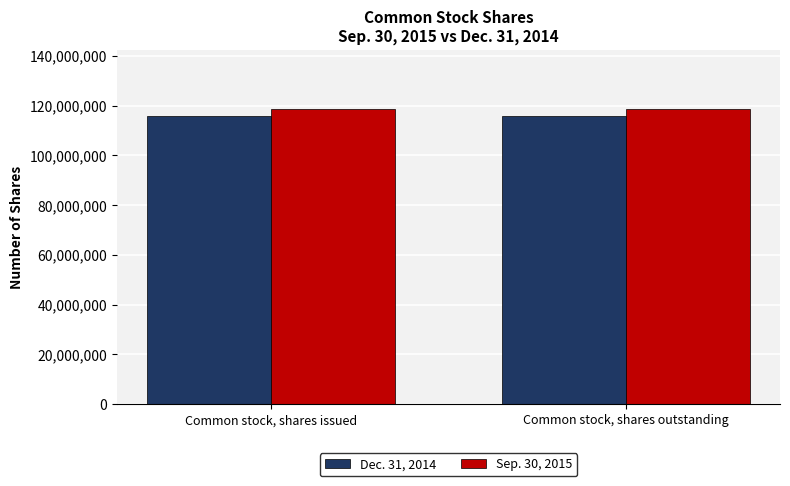

What is the total value across all series at Common stock, shares outstanding?

234688782